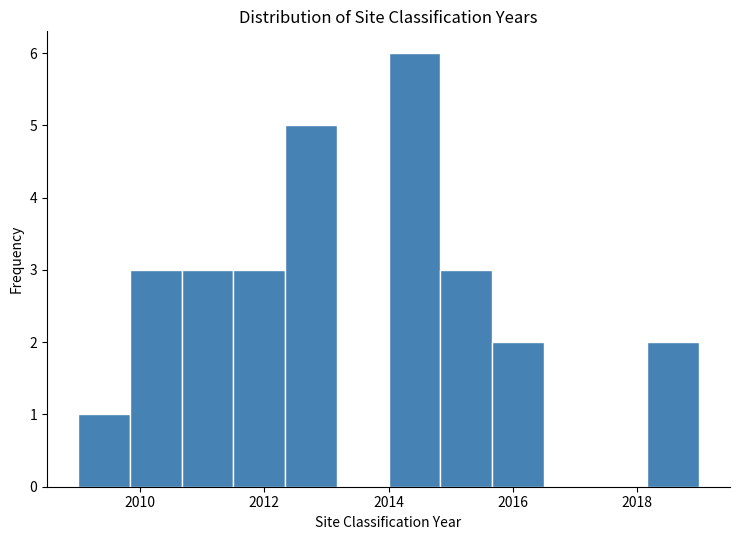

What is the height of the bar covering 2018.2 to 2019.0 on the x-axis? Neither the bar edges nor the heights are printed on the chart, so give them approximately, as read against the axes.

2